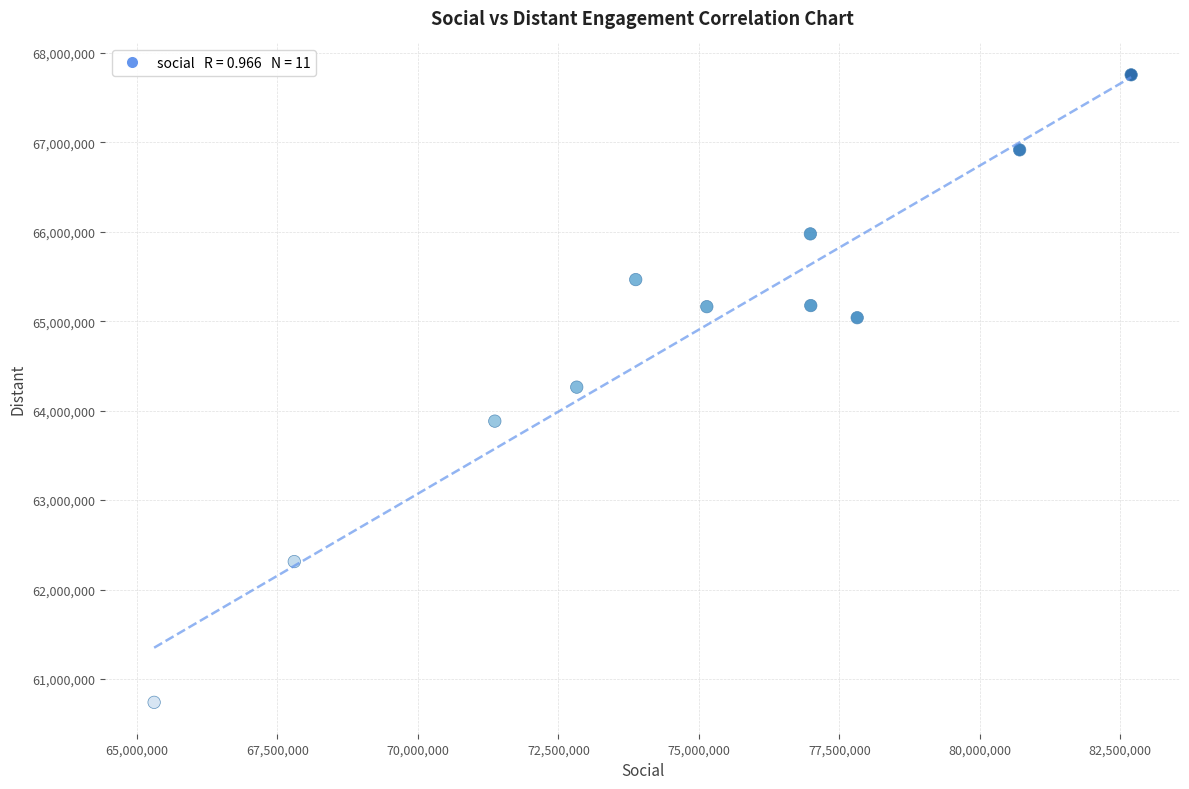

What is the range of Y values (max minus min)?

7013390